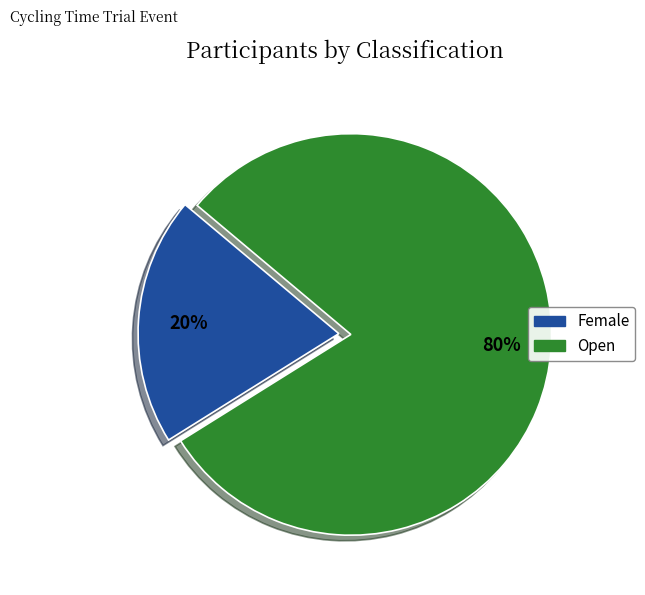

Count the number of slices in the pie.

2